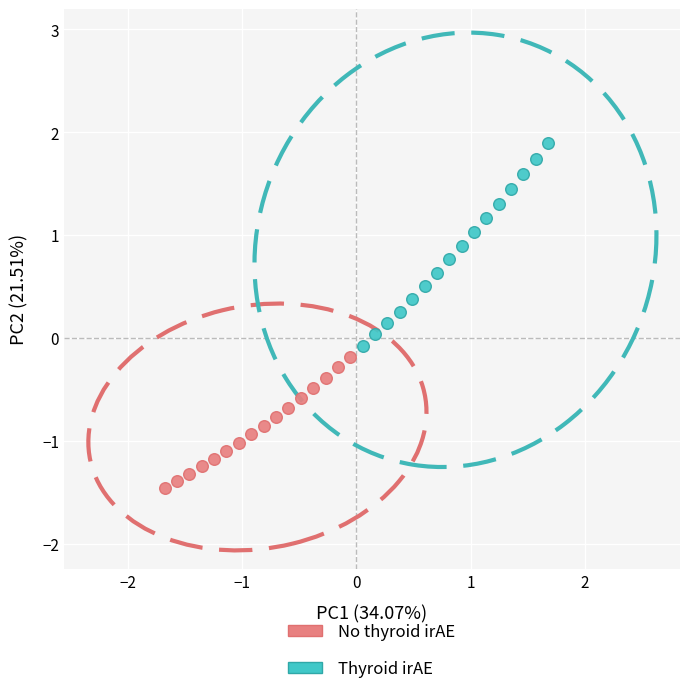

Which series has the largest Y range (max minus min)?

Thyroid irAE